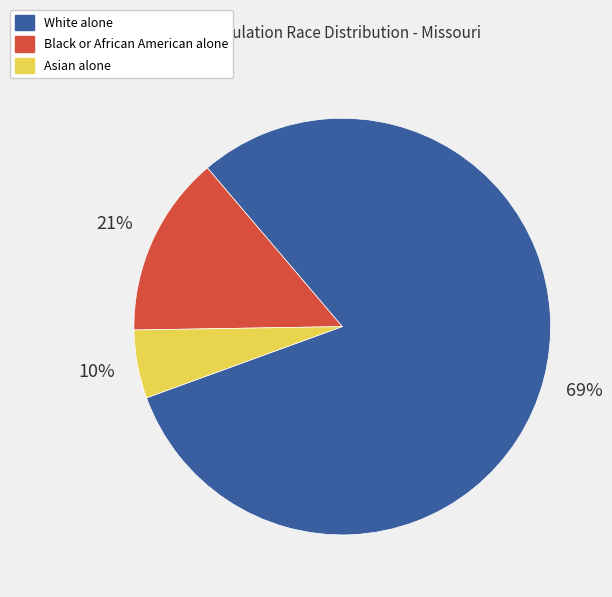

What is the smallest slice in the pie chart?

Asian alone